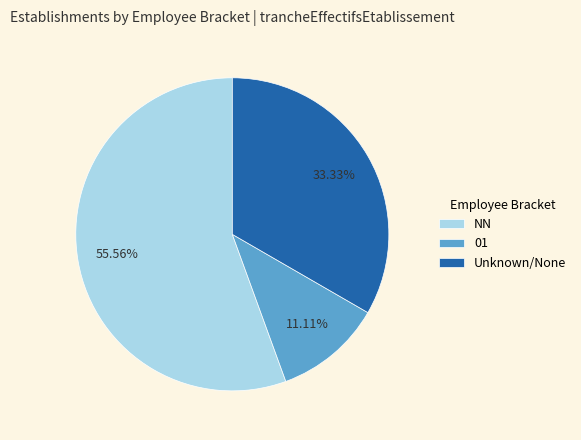

How much of the chart is everything except NN?

44.4%